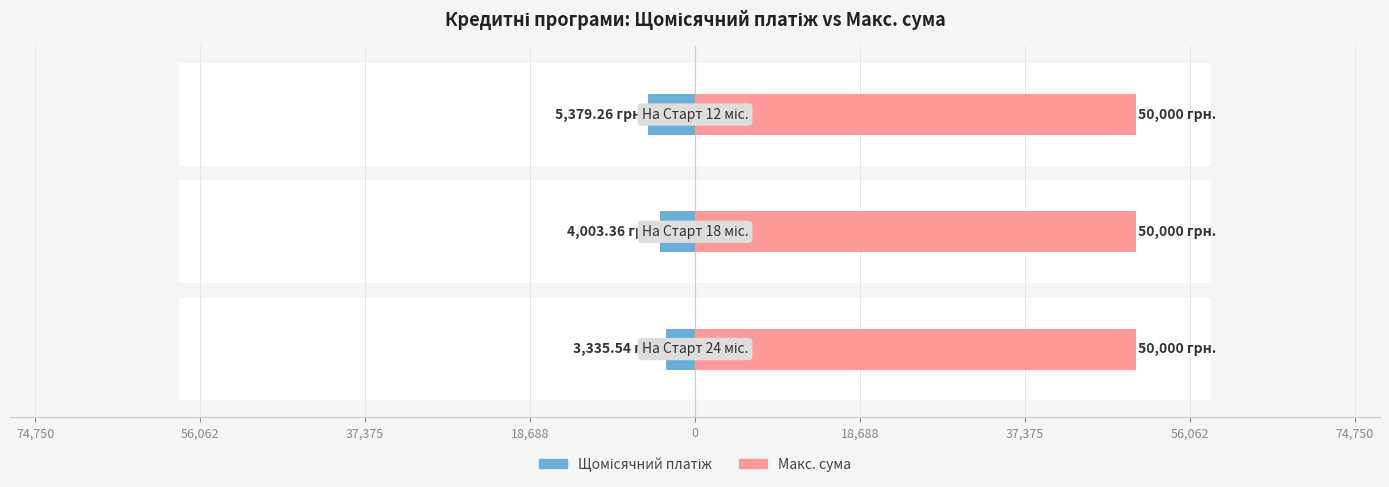

The Щомісячний платіж series shows -1775.5 at 74,750. True or false?

False